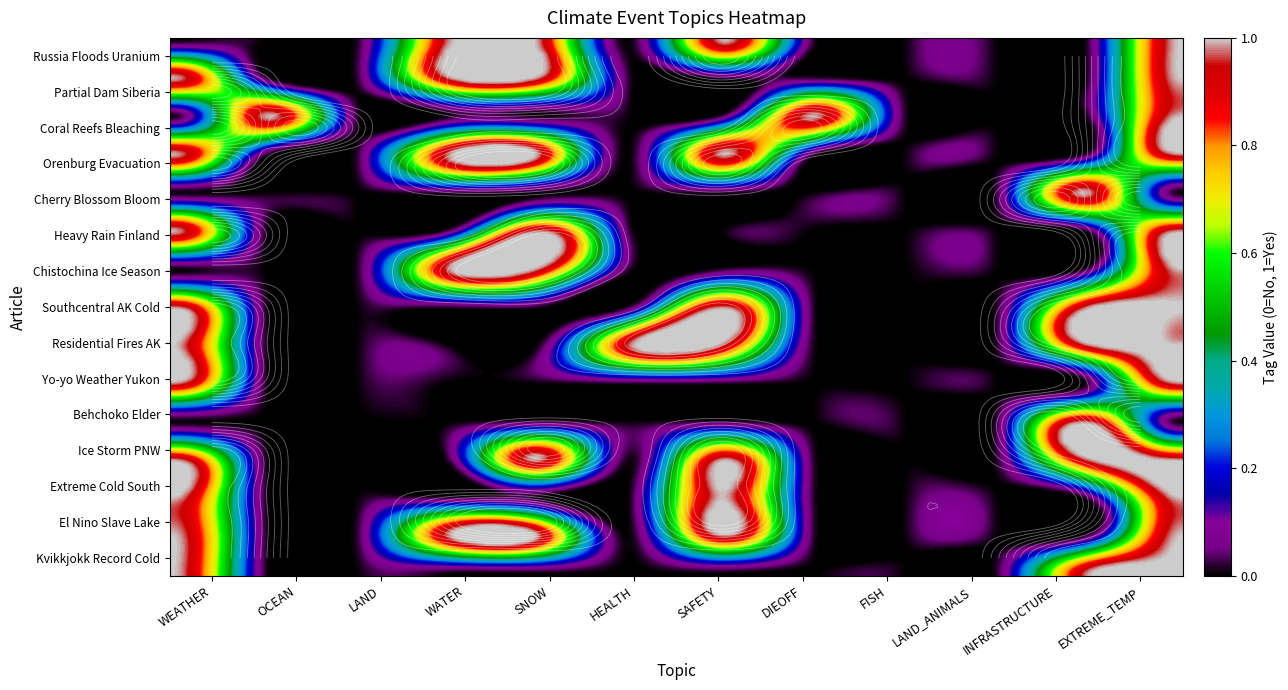

Count the r13 values in the range 0 to 1.

12